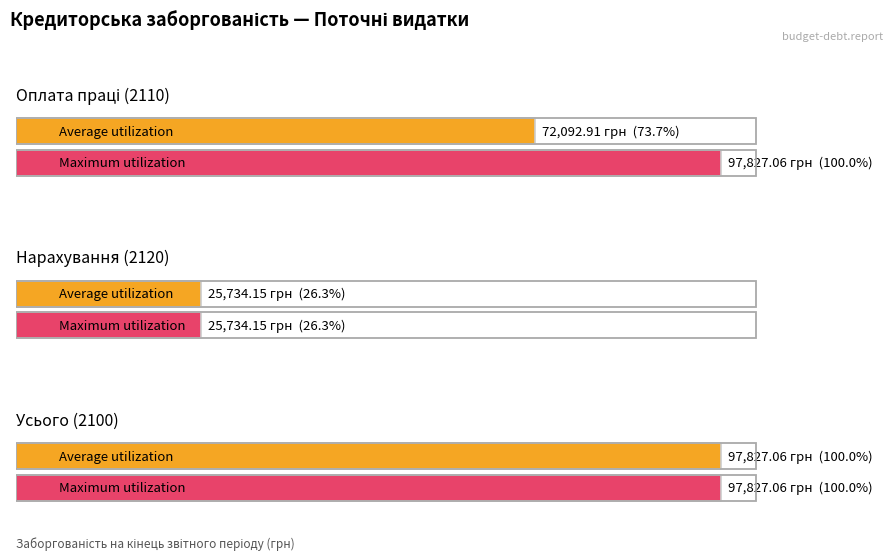

Which series has the largest range (max minus min)?

Average utilization